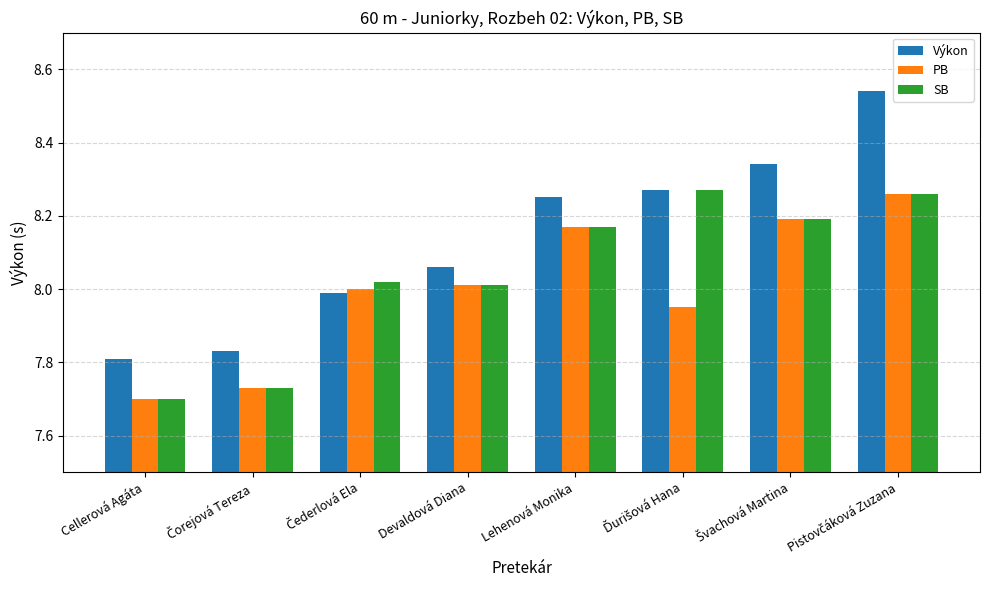

True or false: SB has a value of 7.7 at Cellerová Agáta.

True